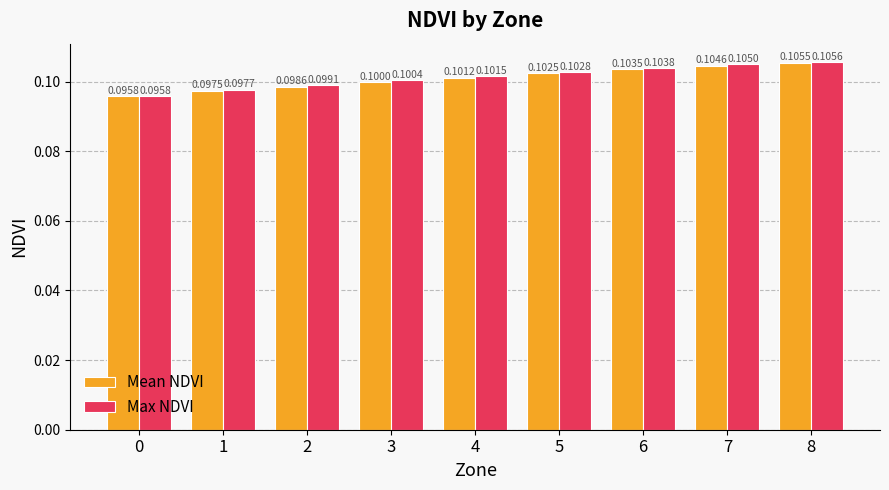

Between 3 and 4, which series saw the biggest shift?

Mean NDVI